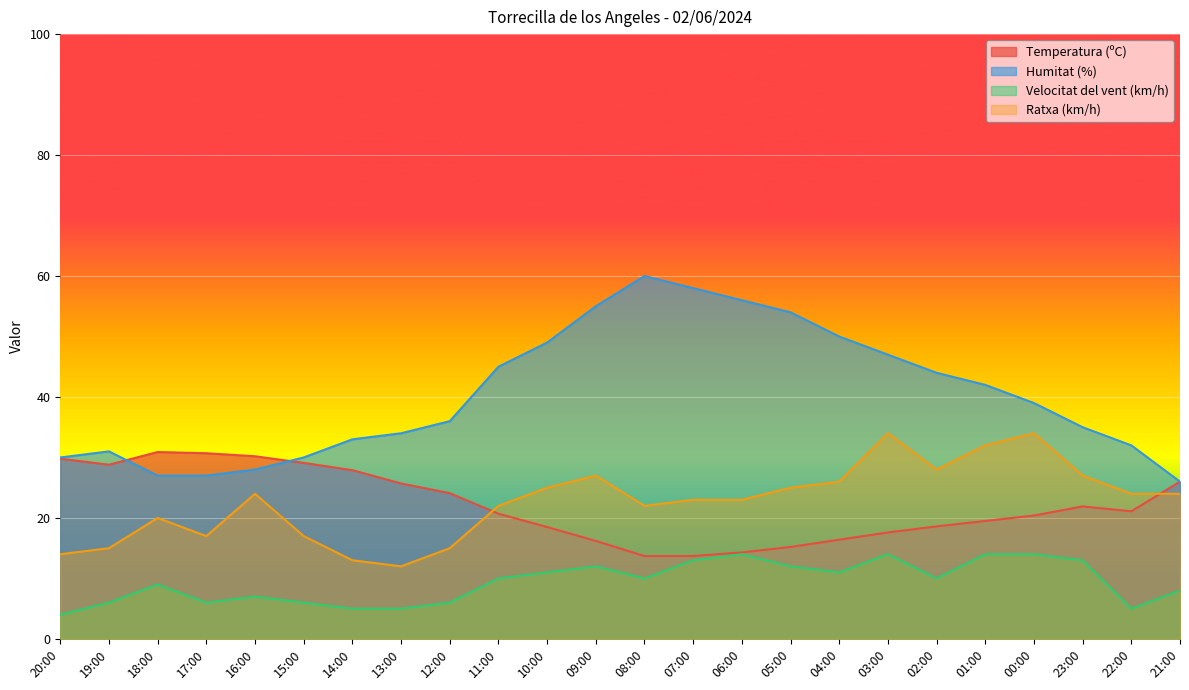

How many interior local valleys does the Ratxa (km/h) series have?

4